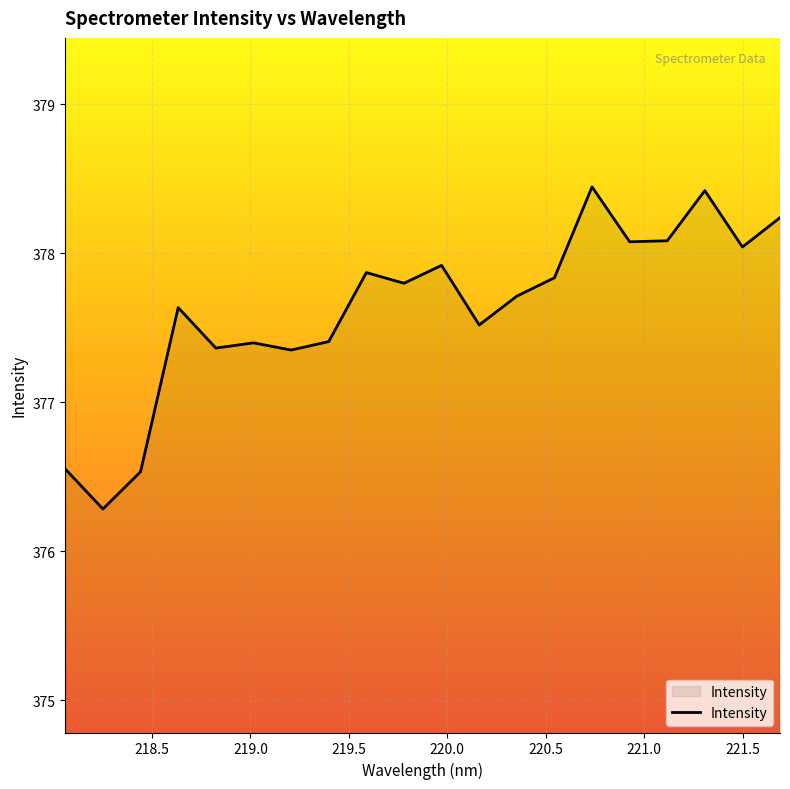

What is the minimum value shown in the chart?

376.3